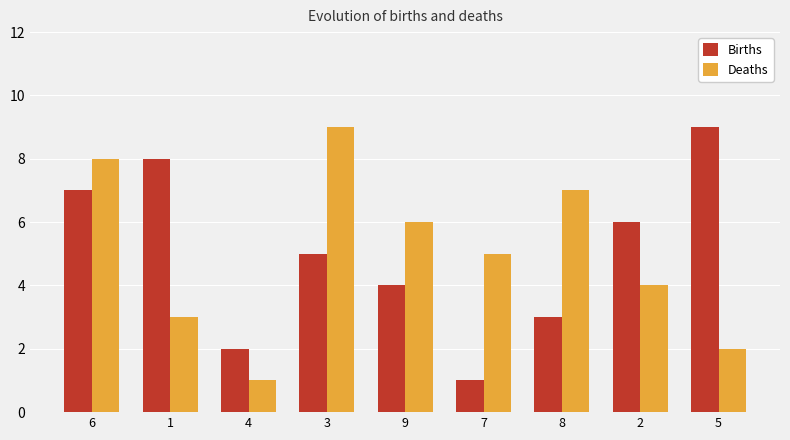

At which label is Deaths closest to 5?

7